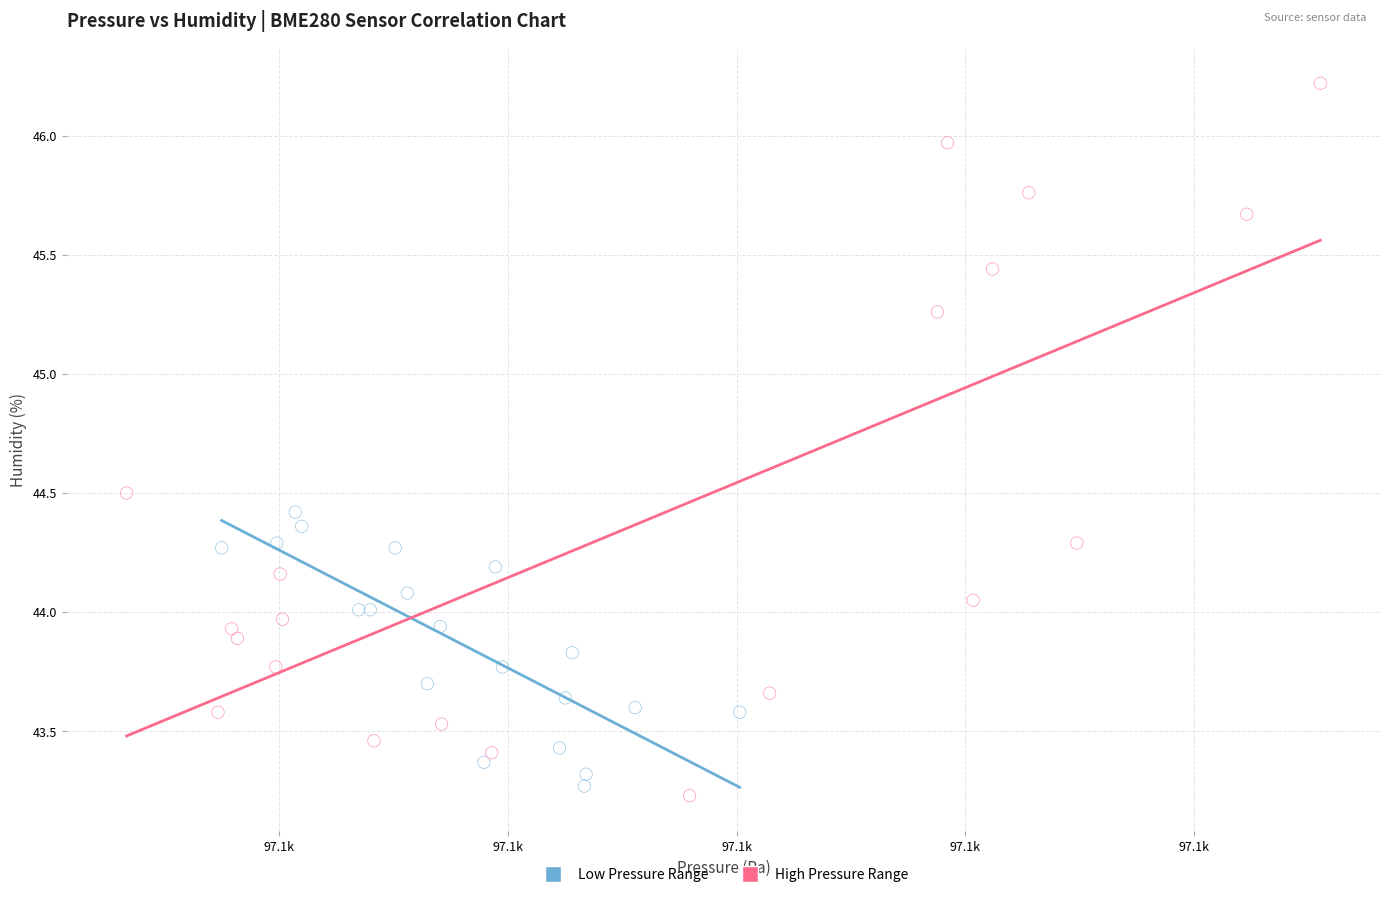

Which series reaches the maximum Y coordinate?

High Pressure Range